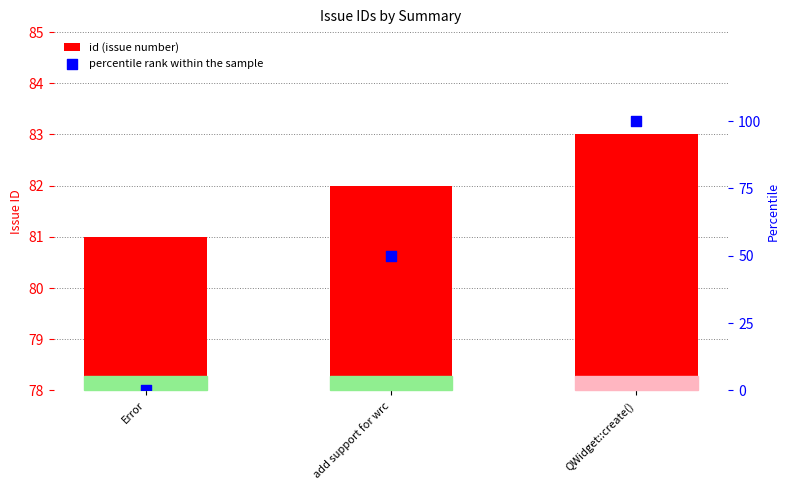

At which category is the sum across all series the highest?

QWidget::create()